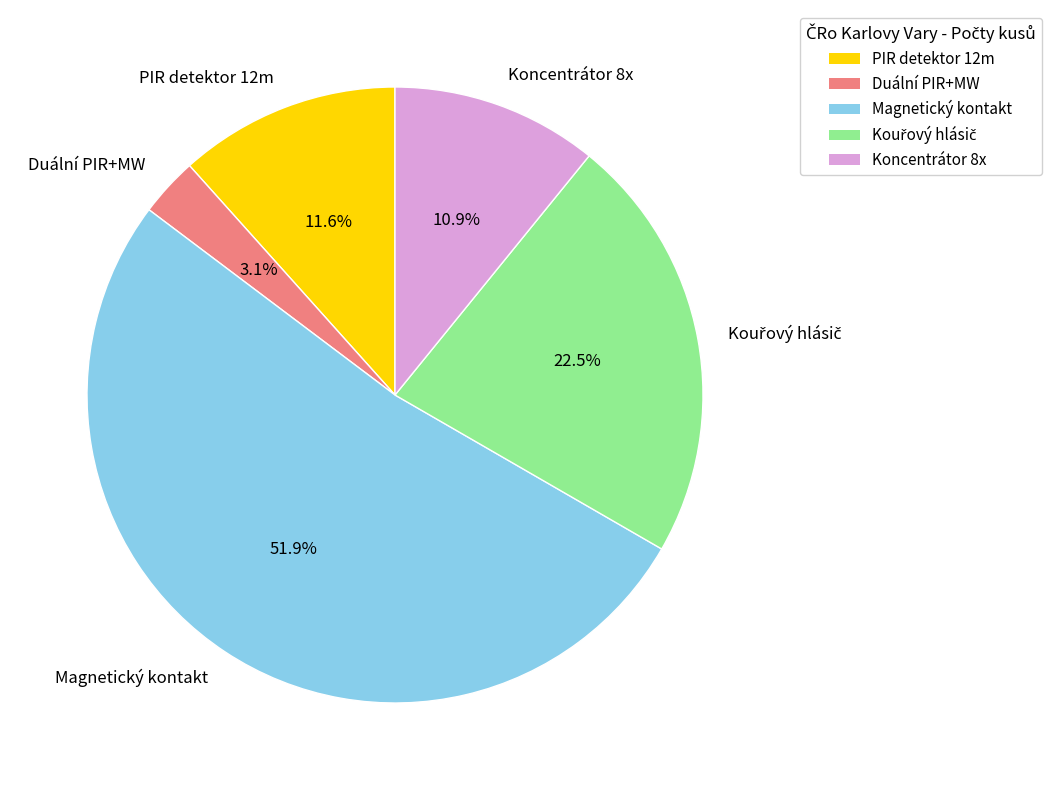

Which category accounts for the majority?

Magnetický kontakt